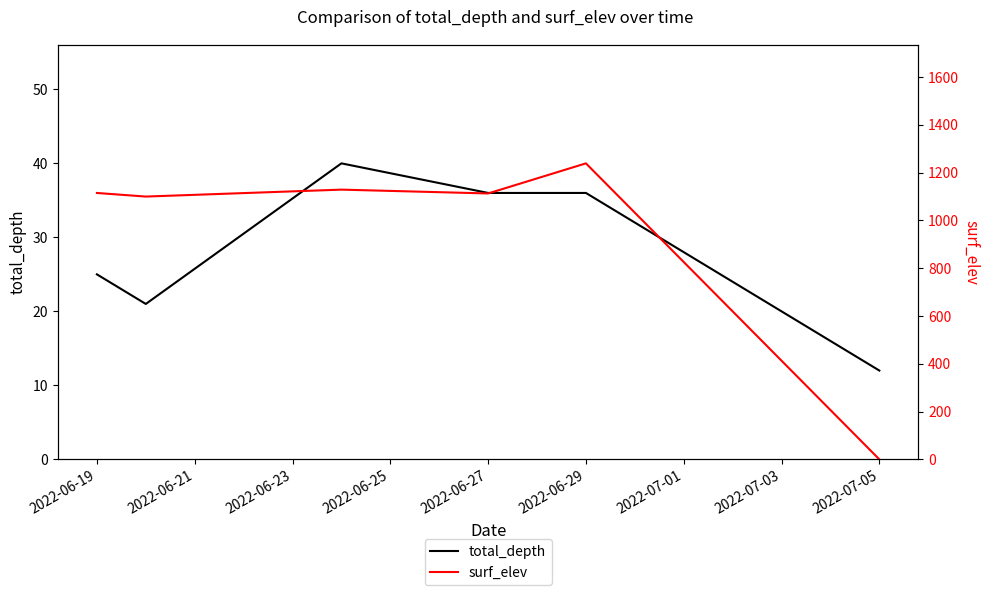

True or false: total_depth has a value of 17 at 2022-07-05.

False